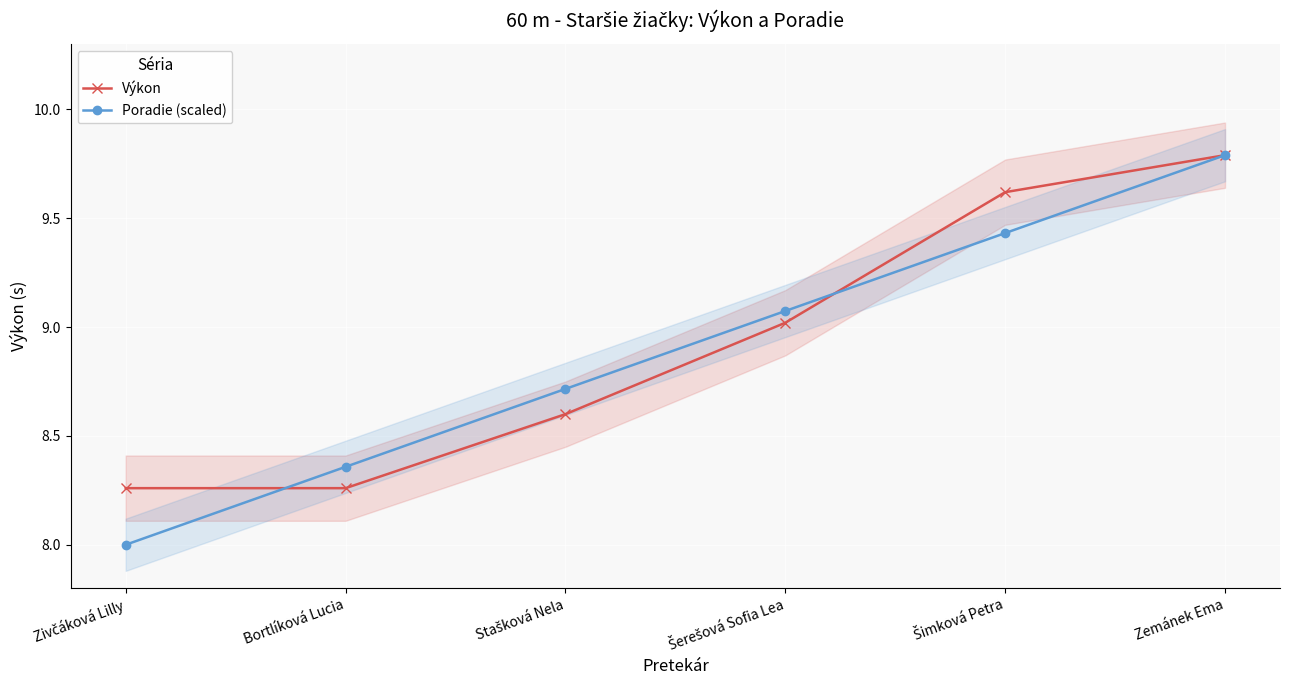

Is it true that Poradie (scaled) equals 1.7 at Zivčáková Lilly?

False